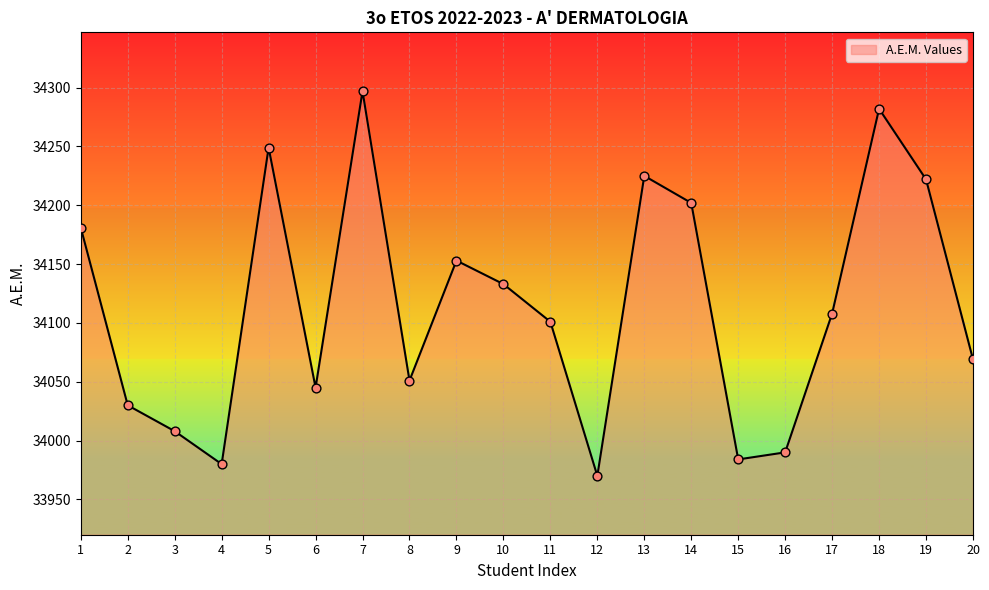

What is the change in value from 6 to 20?

+24